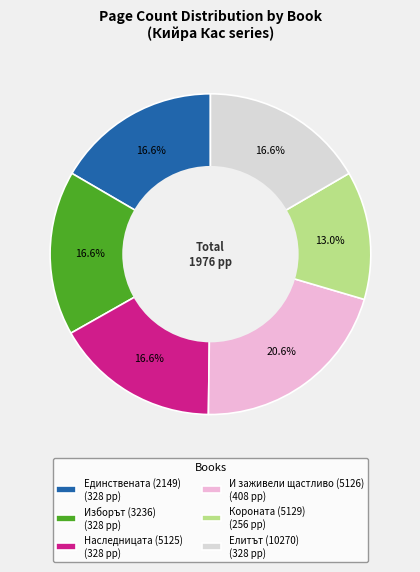

What percentage is NOT represented by Изборът (3236)?

83.4%